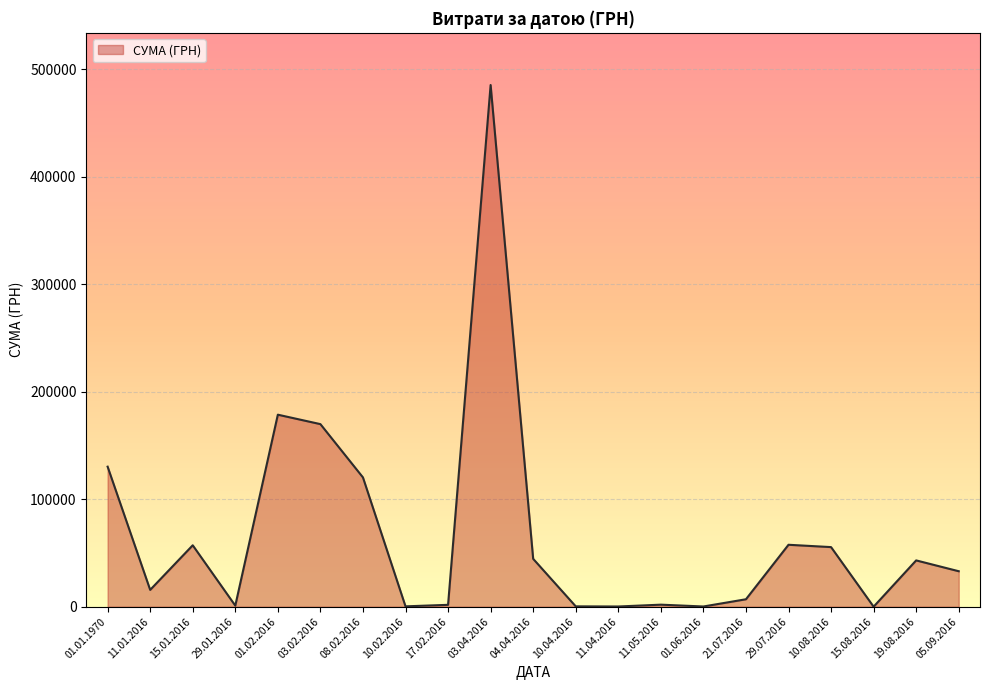

What is the difference between the maximum and minimum values?

485251.2